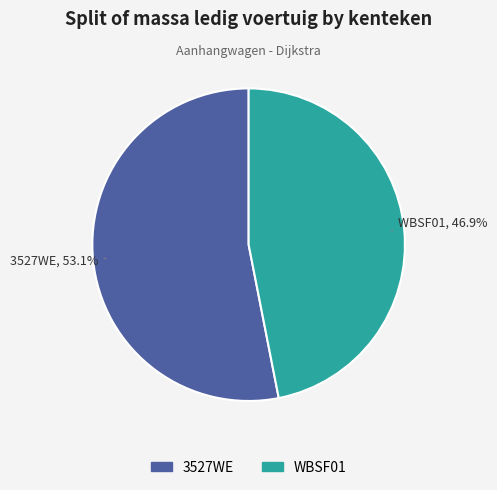

What percentage is the WBSF01 slice, to the nearest percent?

47%